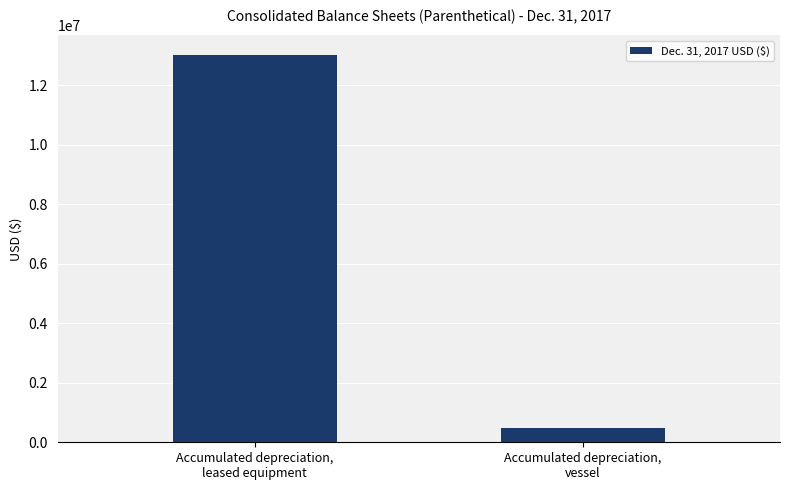

List the labels in order of value, largest first.

Accumulated depreciation,
leased equipment, Accumulated depreciation,
vessel